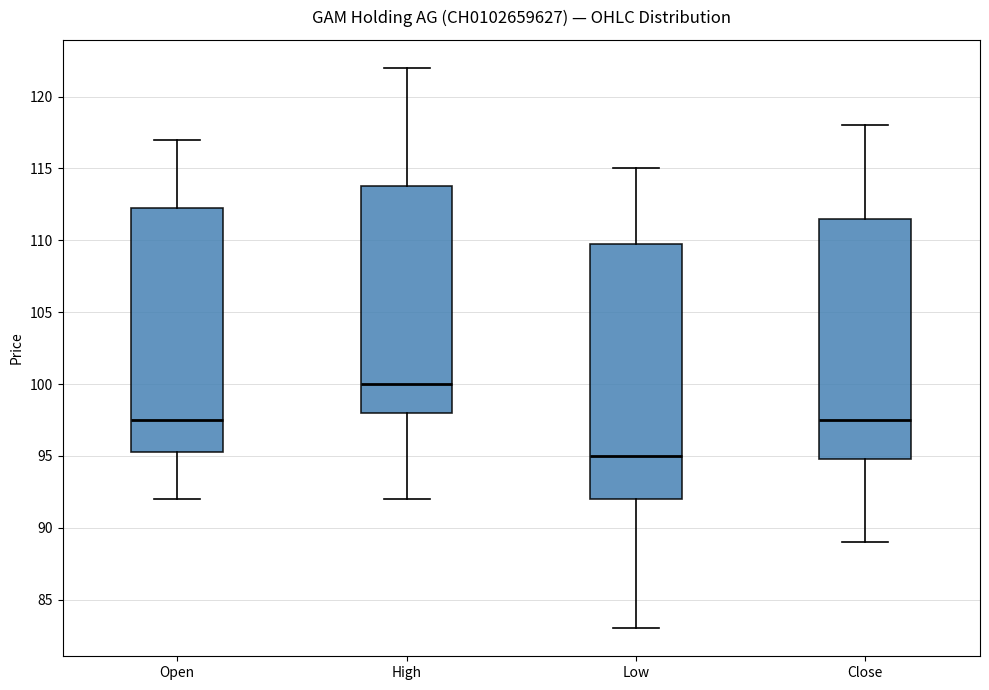

Comparing the boxes themselves (not the whiskers), which one is the tallest?

Low